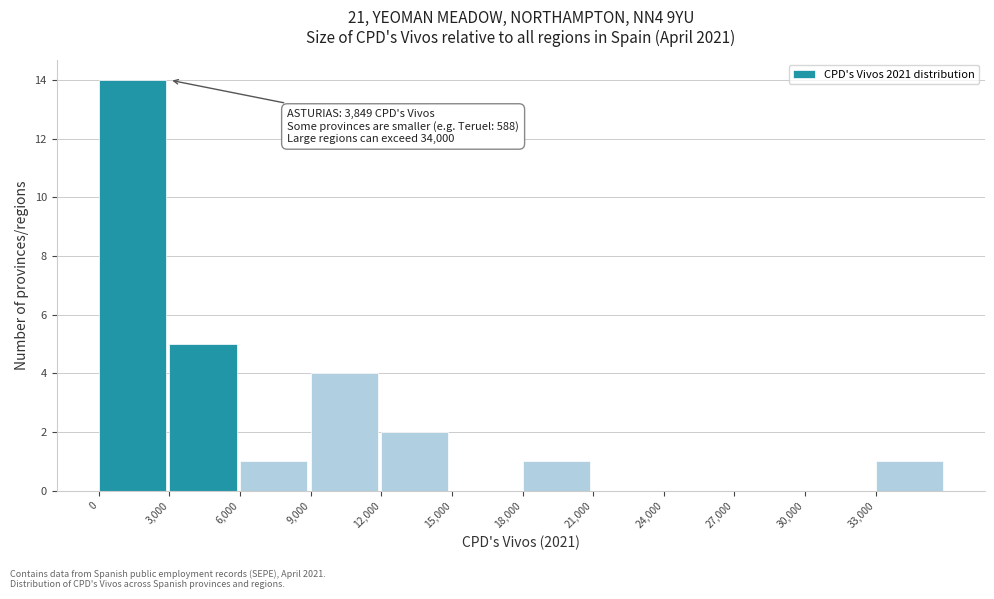

Which range on the x-axis has the tallest bar?

0 to 3000